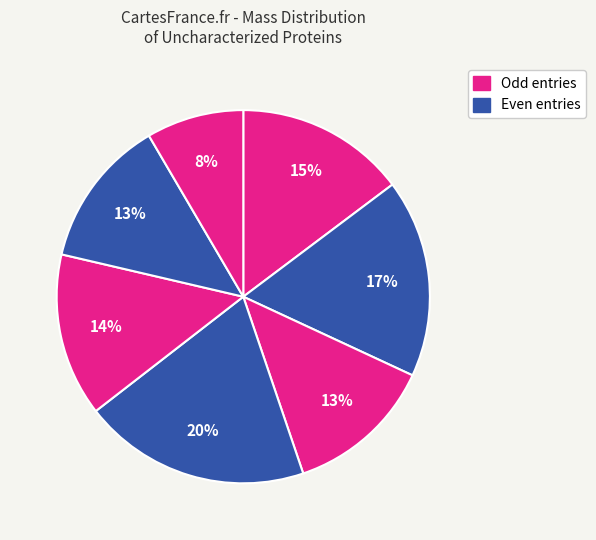

To the nearest percent, what is the average slice percentage?

14%